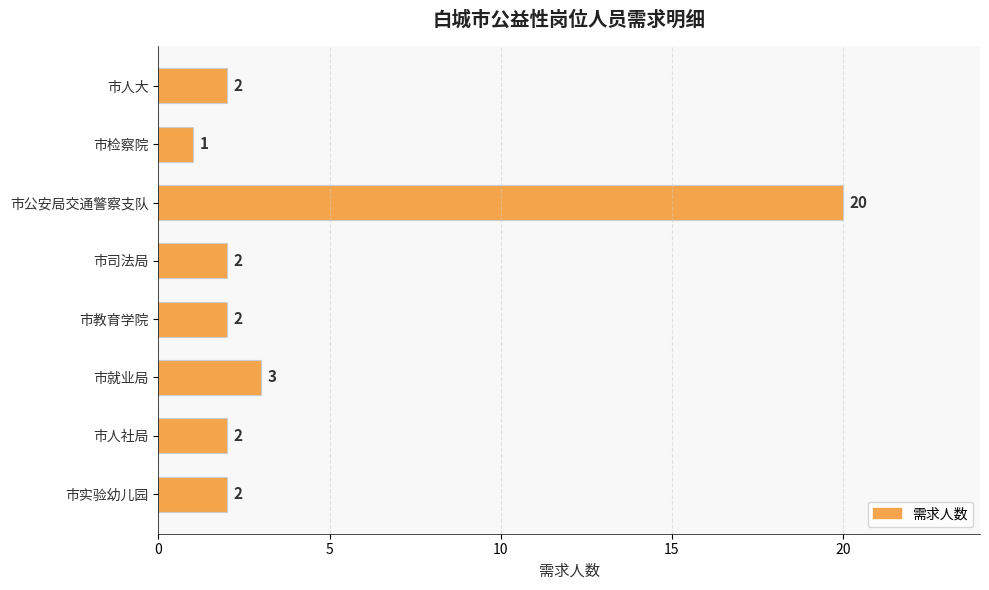

What is the smallest value displayed?

1